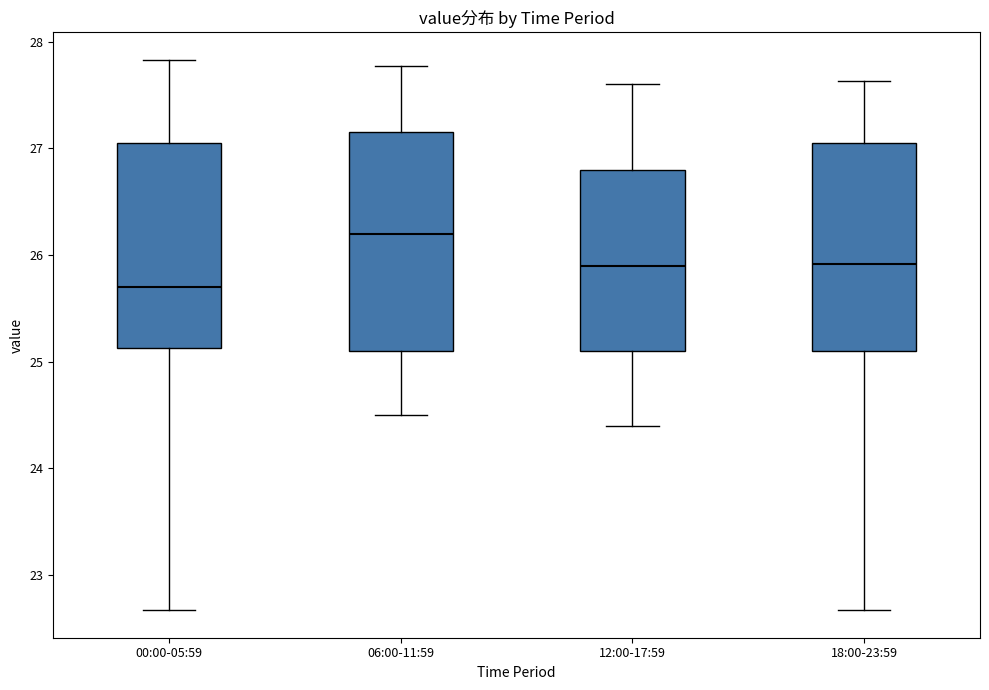

Where does the upper whisker of the box for 06:00-11:59 end on the y-axis? The values are not printed on the chart, so give them approximately, as read against the axis.

27.8